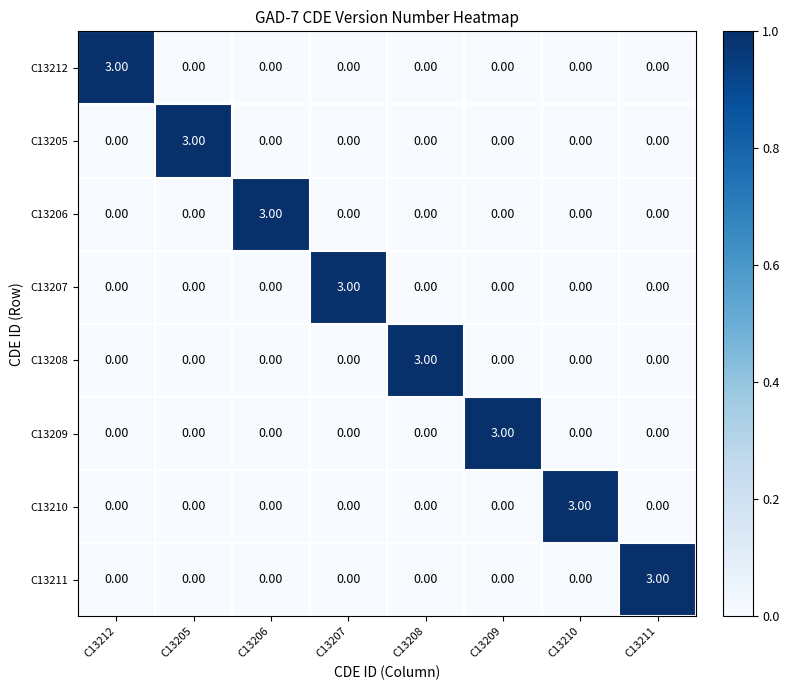

What is the spread (max minus min) of values at C13208?

3